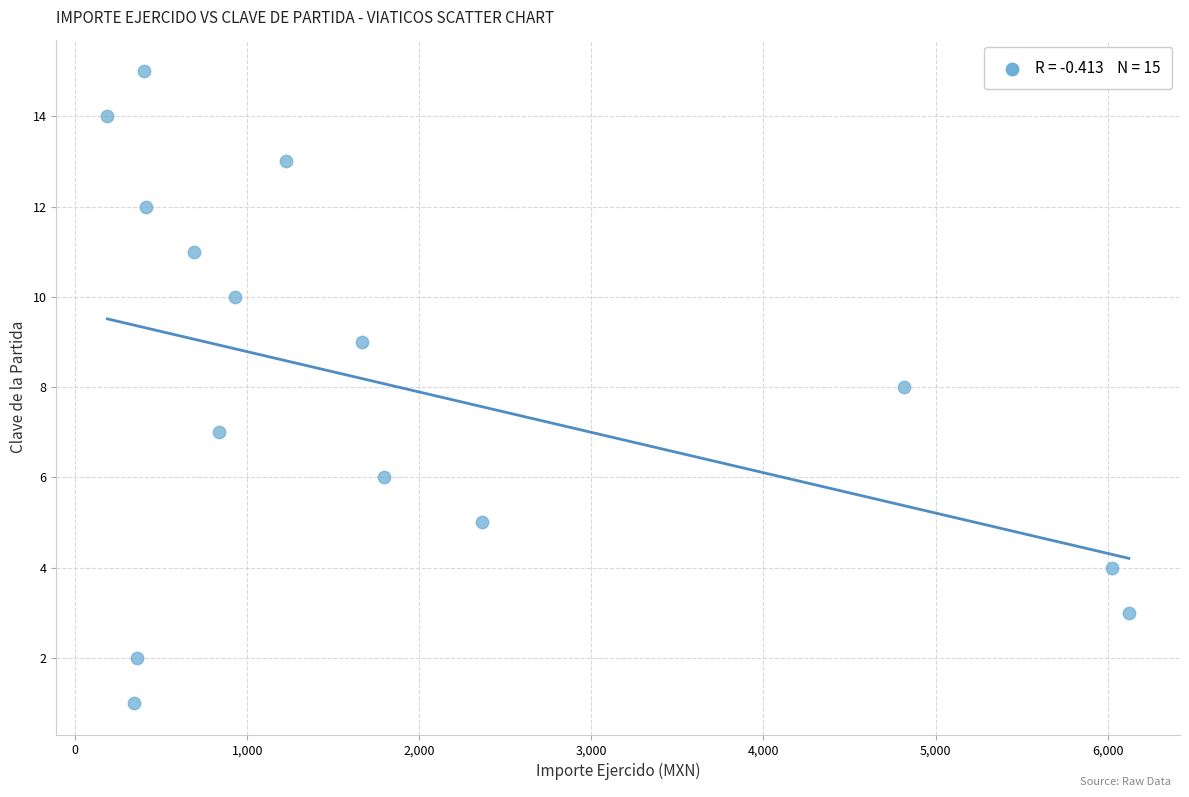

What is the range of Y values (max minus min)?

14